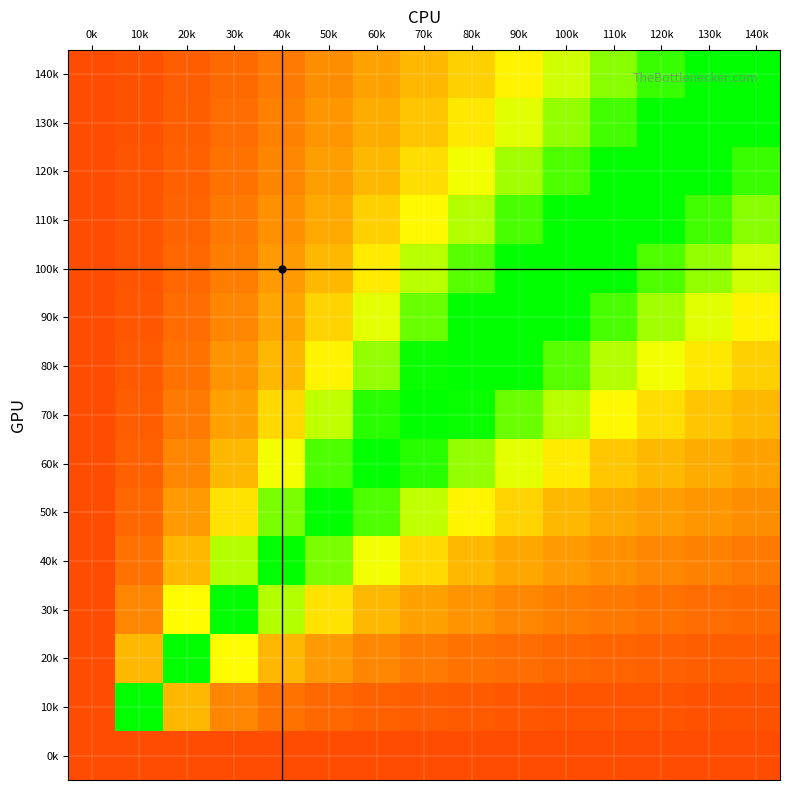

At how many categories does at least one series exceed 0?

15